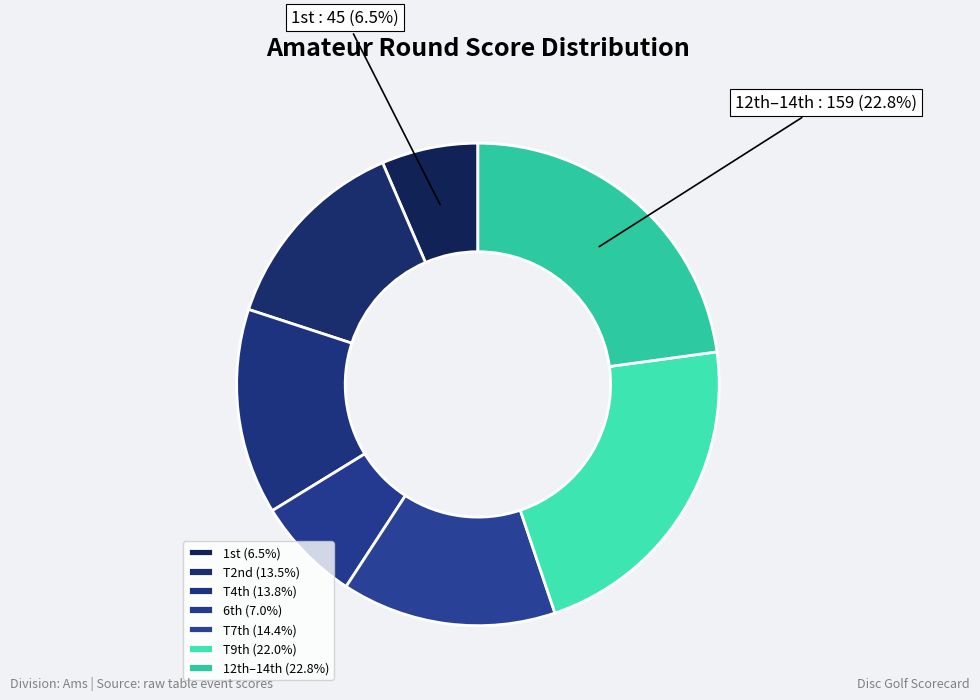

Count the number of slices in the pie.

7